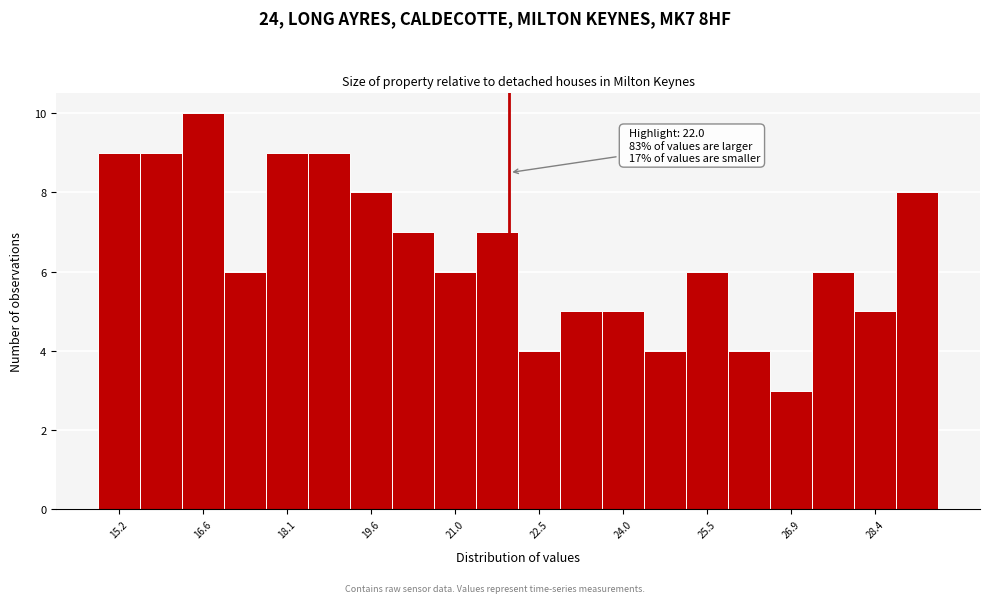

Read against the x-axis, roughly where is the centre of the tallest bar?

16.6